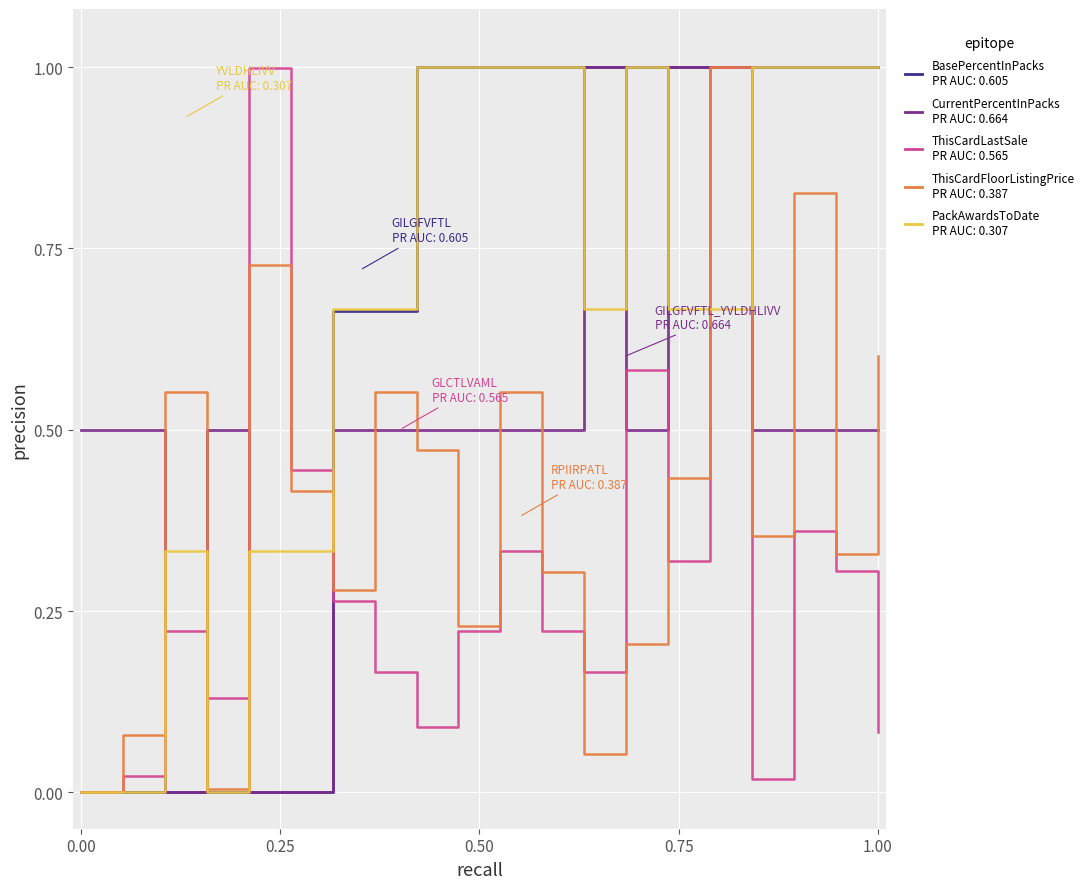

What is the greatest value displayed?

1.0